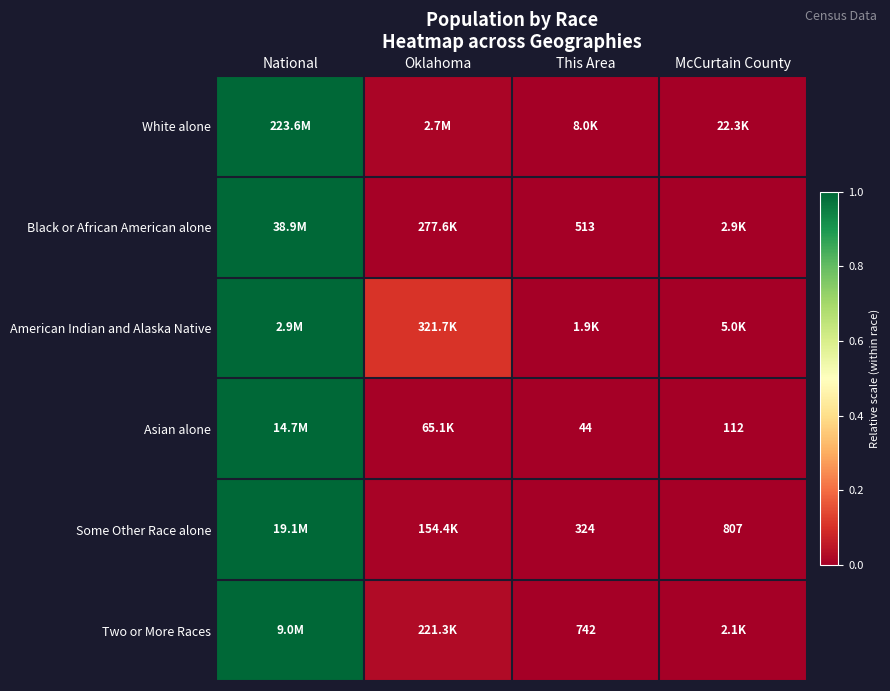

At how many categories does at least one series exceed 0?

3